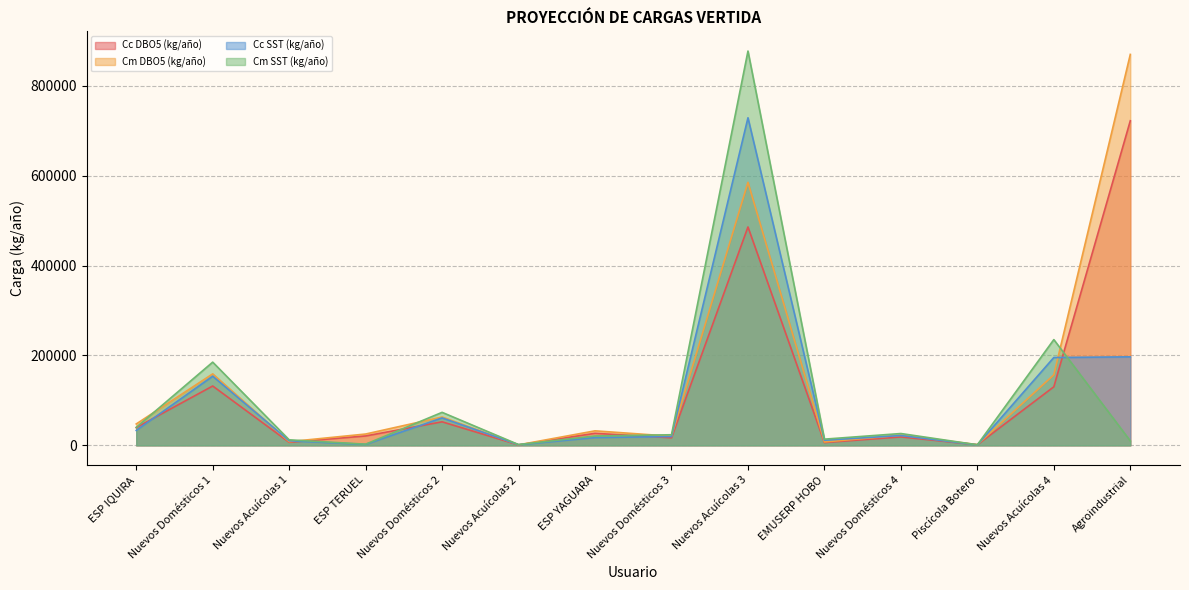

How many series are shown in this chart?

4